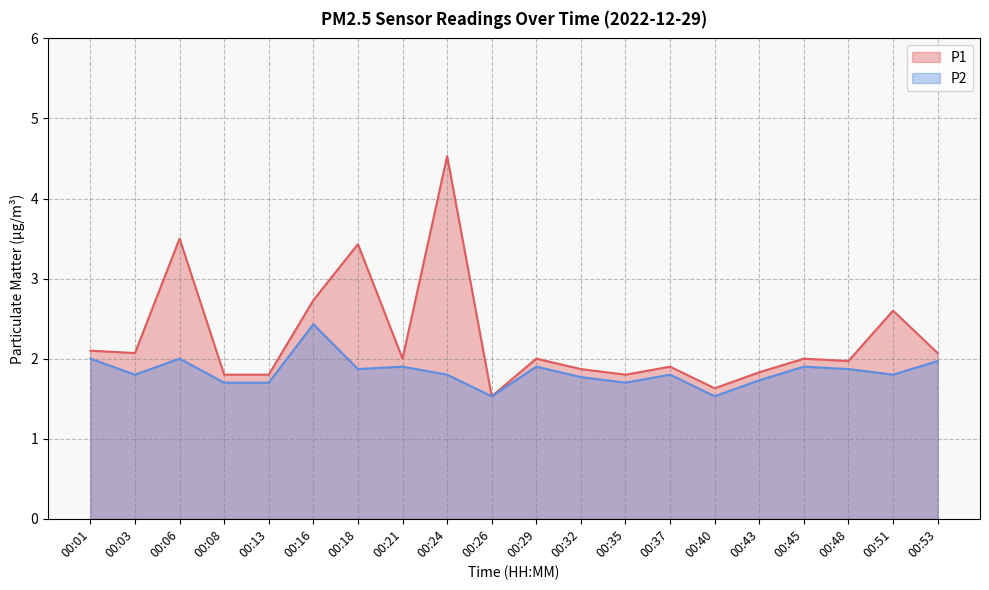

The value of P1 at 00:37 is 1.3. True or false?

False